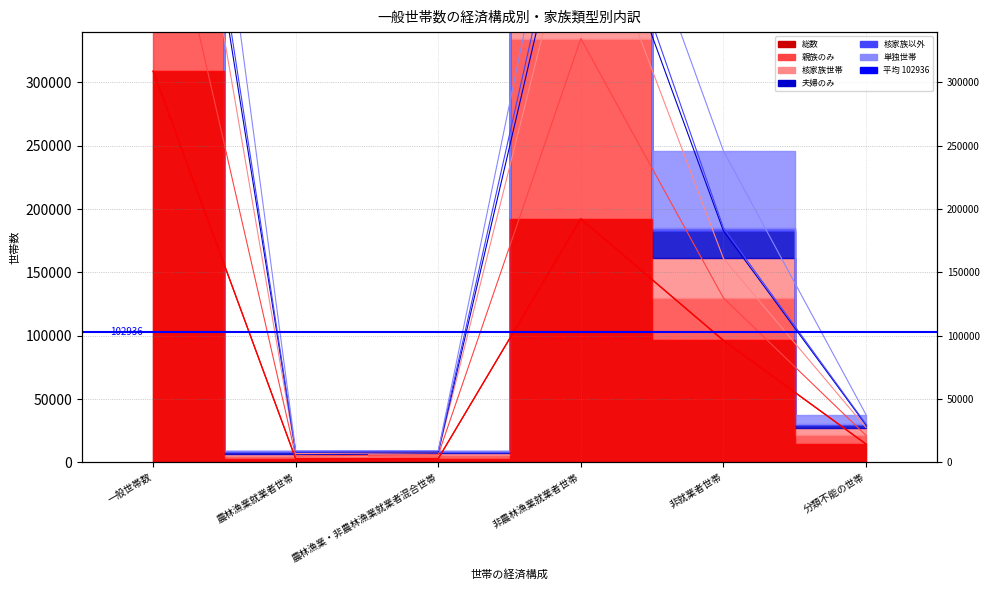

List the labels in order of 夫婦のみ value, smallest first.

農林漁業就業者世帯, 農林漁業・非農林漁業就業者混合世帯, 分類不能の世帯, 非就業者世帯, 非農林漁業就業者世帯, 一般世帯数